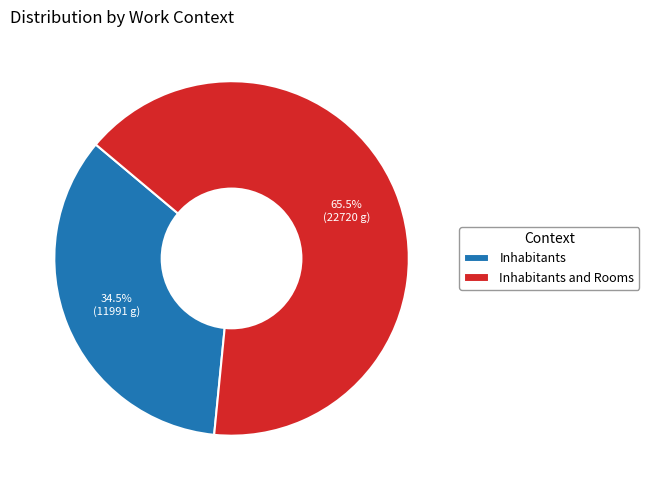

Which category has the biggest portion of the pie?

Inhabitants and Rooms